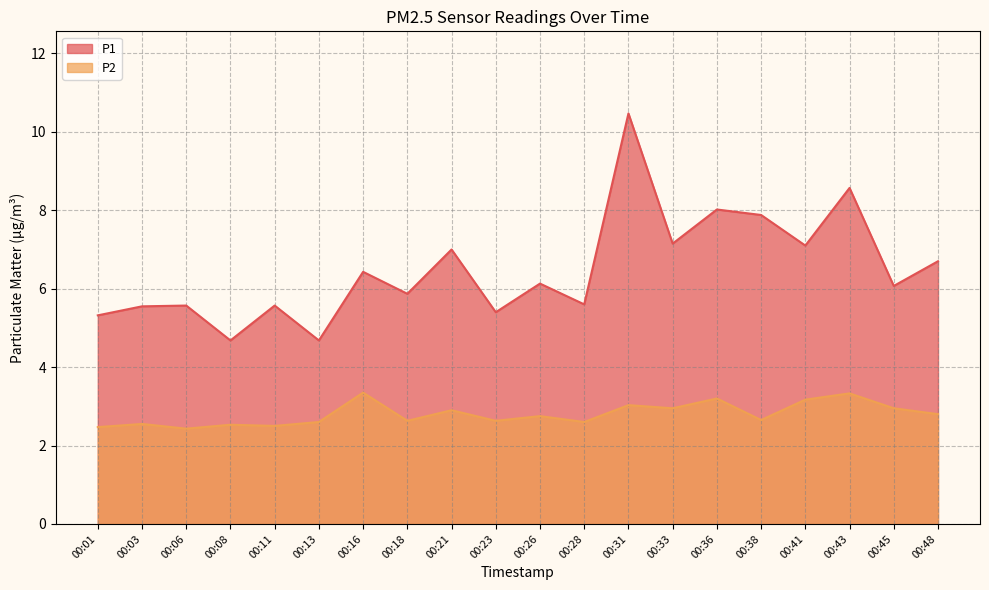

Does the chart have visible grid lines?

Yes